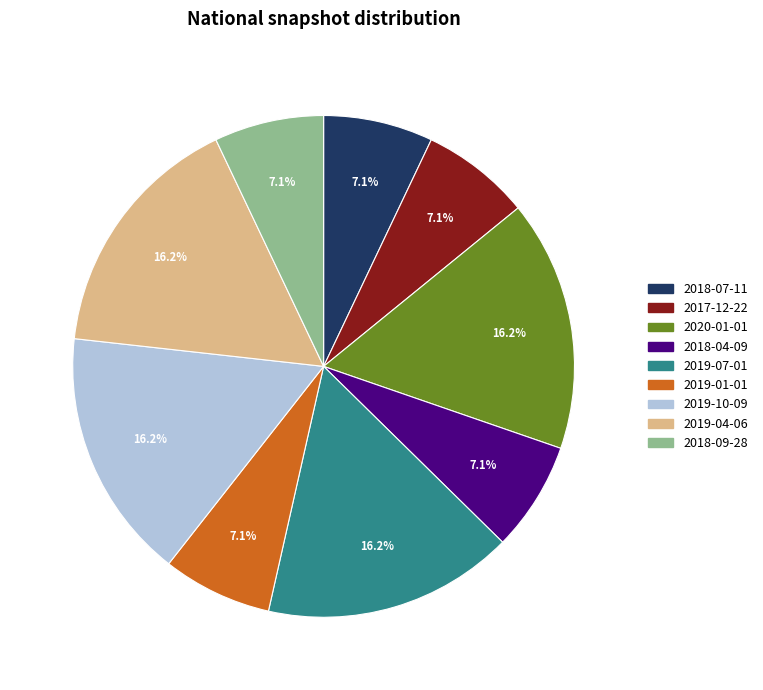

What percentage is NOT represented by 2019-01-01?

92.9%